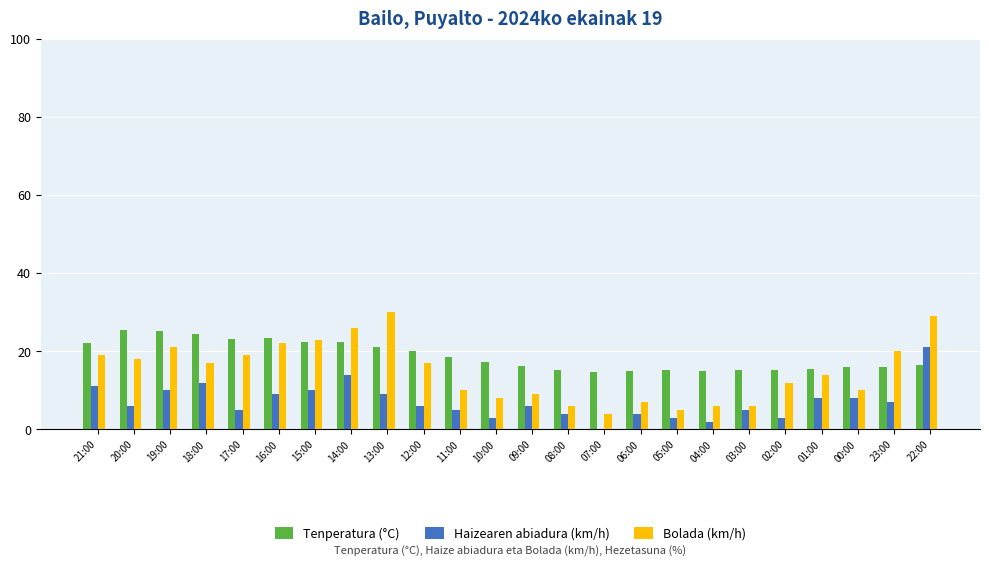

What are all the series names shown in the legend?

Tenperatura (°C), Haizearen abiadura (km/h), Bolada (km/h)